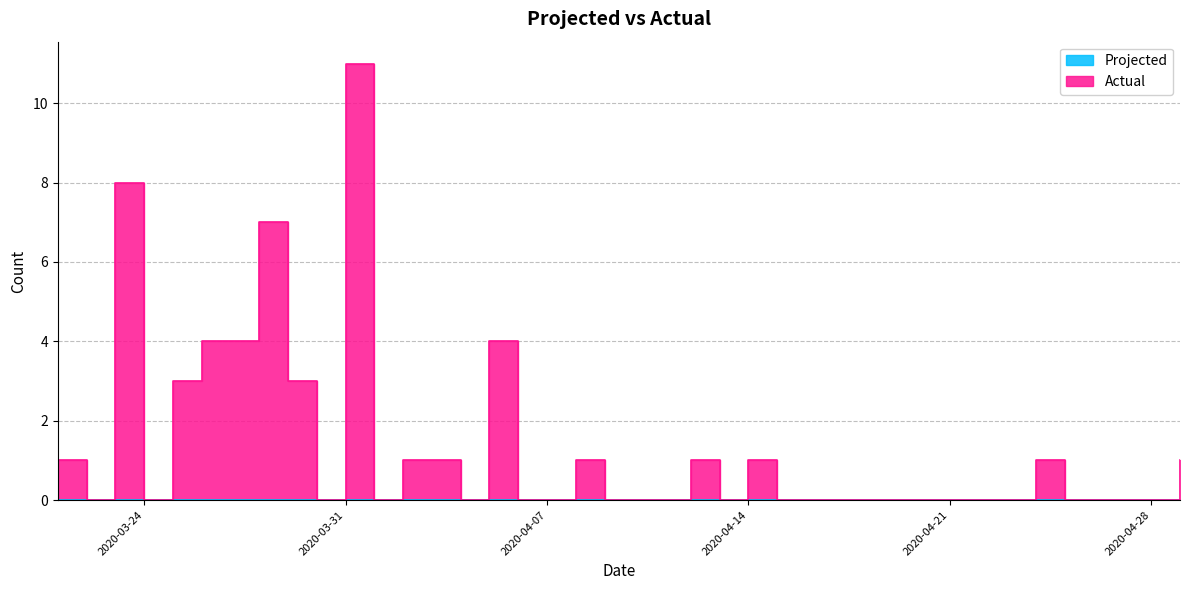

Rank the categories by value from lowest to highest.

2020-03-22, 2020-03-24, 2020-03-30, 2020-04-01, 2020-04-04, 2020-04-06, 2020-04-07, 2020-04-09, 2020-04-10, 2020-04-11, 2020-04-13, 2020-04-15, 2020-04-16, 2020-04-17, 2020-04-18, 2020-04-19, 2020-04-20, 2020-04-21, 2020-04-22, 2020-04-23, 2020-04-25, 2020-04-26, 2020-04-27, 2020-04-28, 2020-03-21, 2020-04-02, 2020-04-03, 2020-04-08, 2020-04-12, 2020-04-14, 2020-04-24, 2020-04-29, 2020-03-25, 2020-03-29, 2020-03-26, 2020-03-27, 2020-04-05, 2020-03-28, 2020-03-23, 2020-03-31